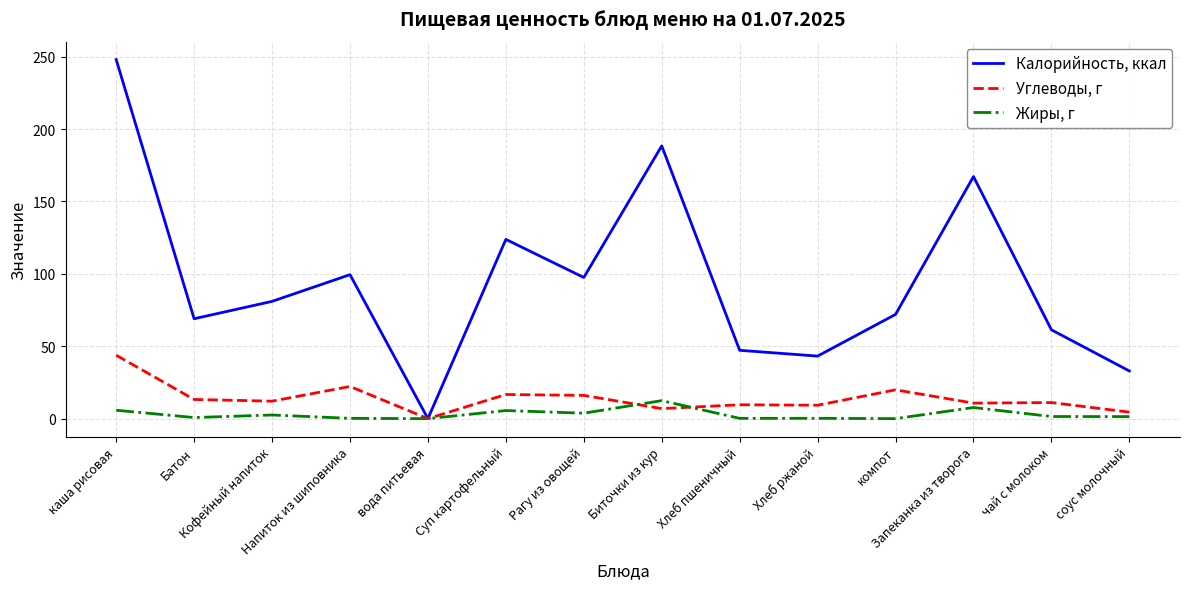

Which series has the largest total across all categories?

Калорийность, ккал